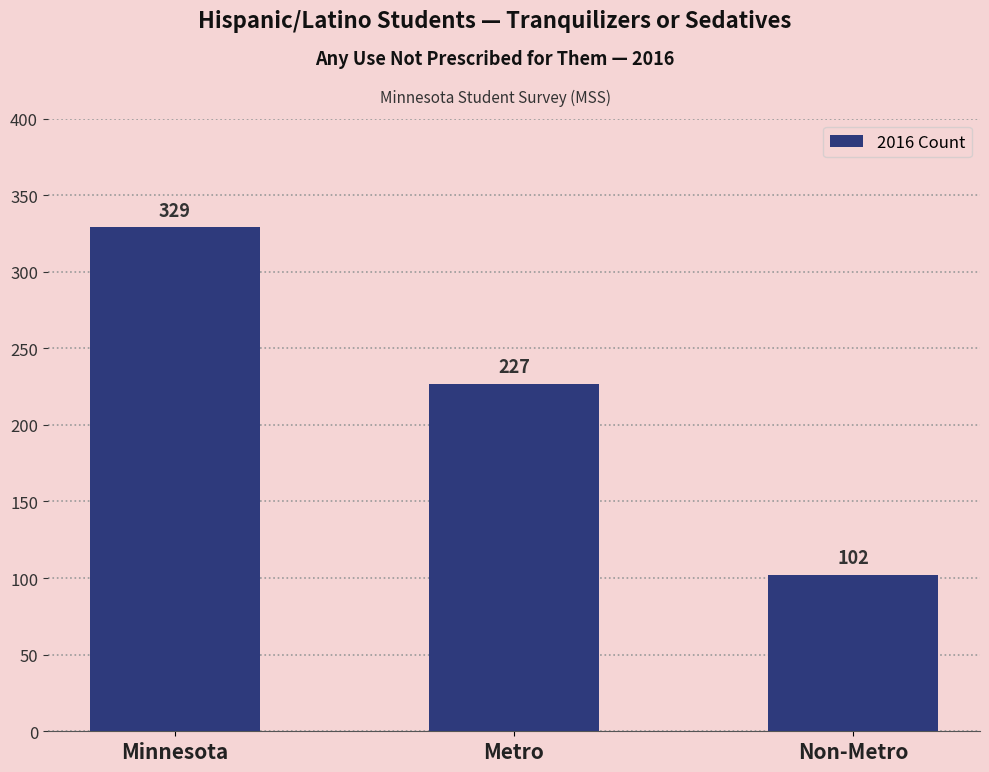

What is the label of the 2nd bar from the left?

Metro